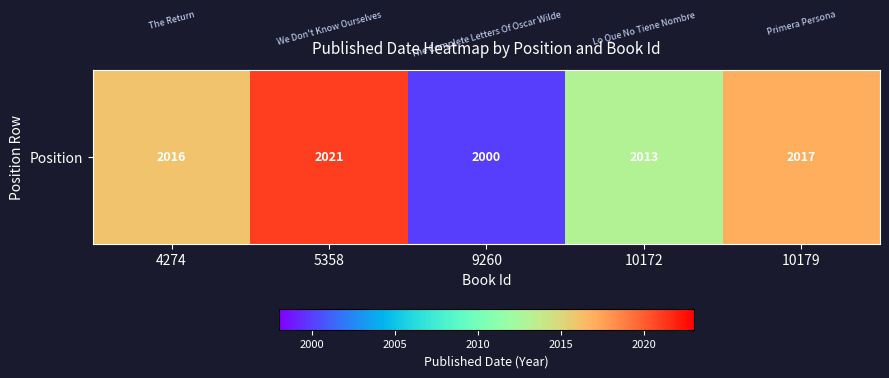

What is the ratio of the value at 10179 to the value at 9260?

1.0